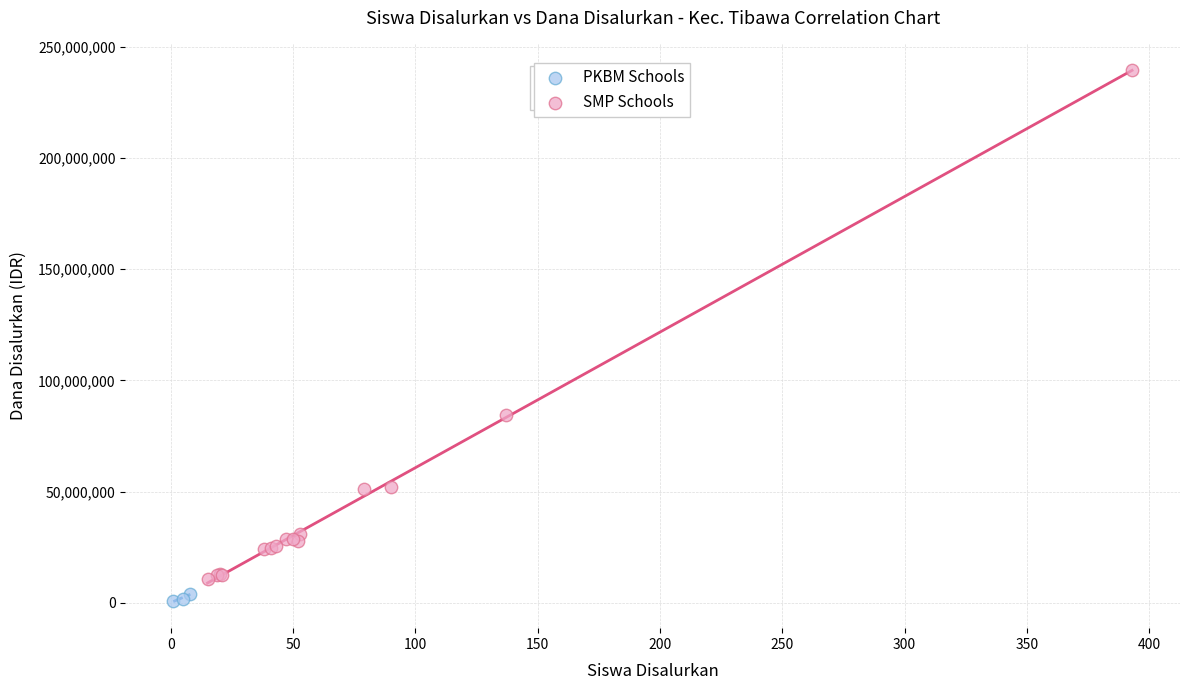

Which series contains the lowest Y value?

PKBM Schools